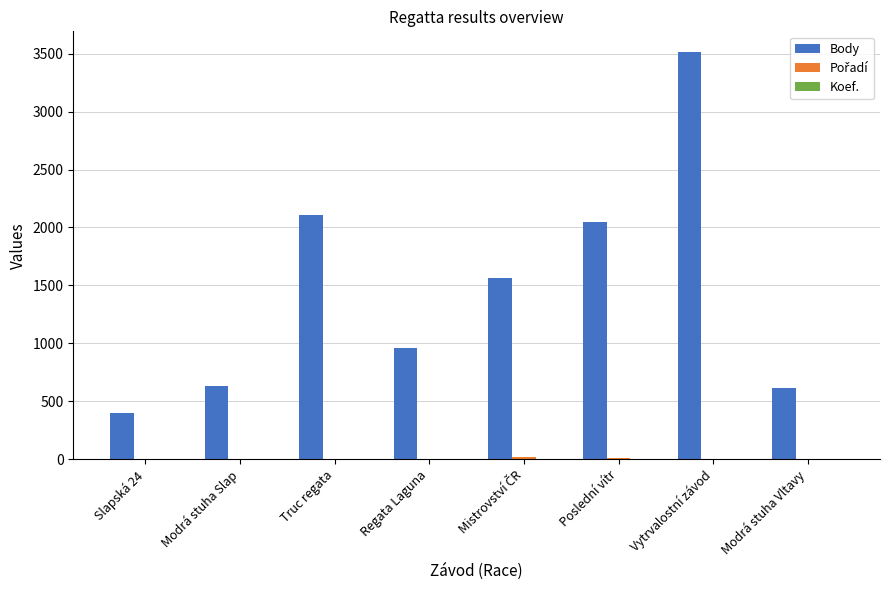

The value of Body at Poslední vítr is 2831. True or false?

False